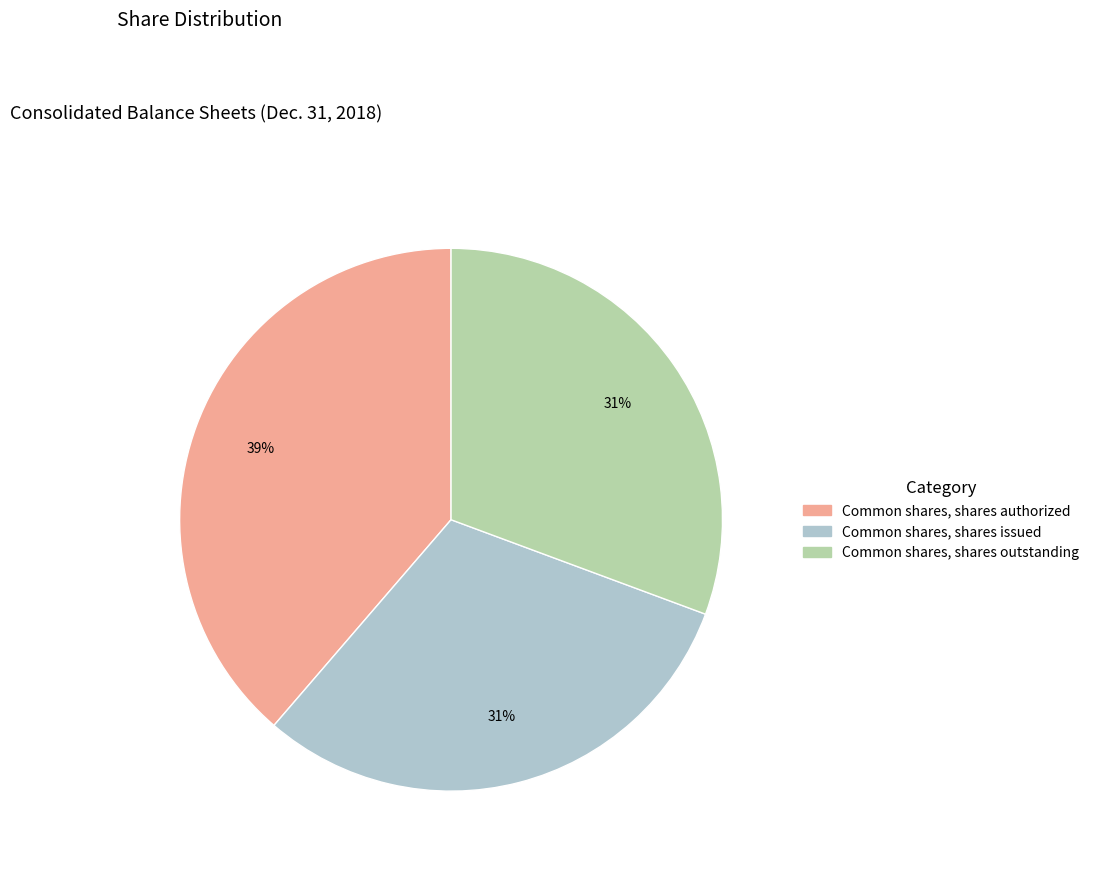

Approximately how many times larger is the value at Common shares, shares issued compared to Common shares, shares authorized?

0.8